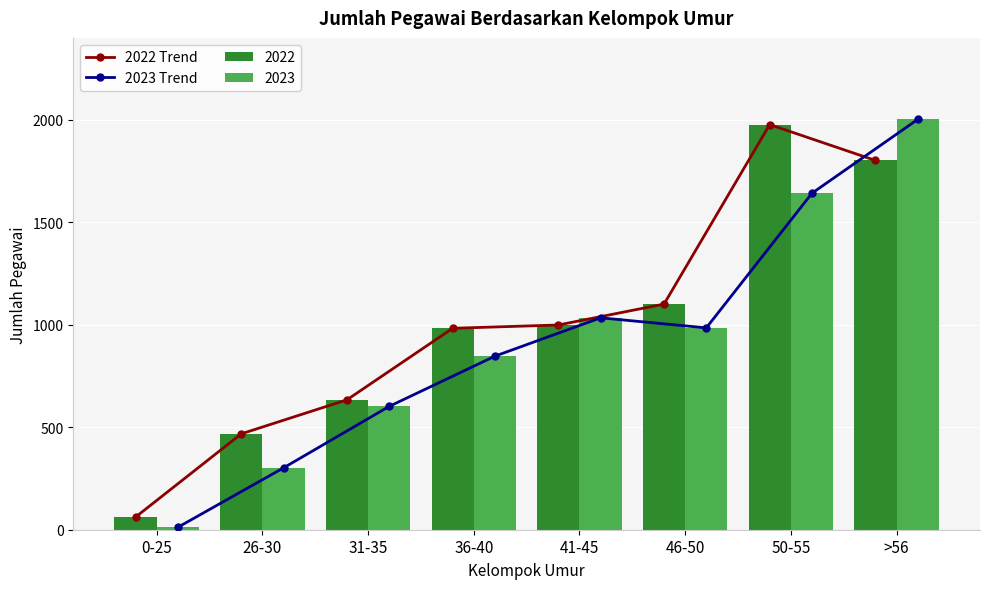

Which category has the lowest value in the 2022 Trend series?

0-25